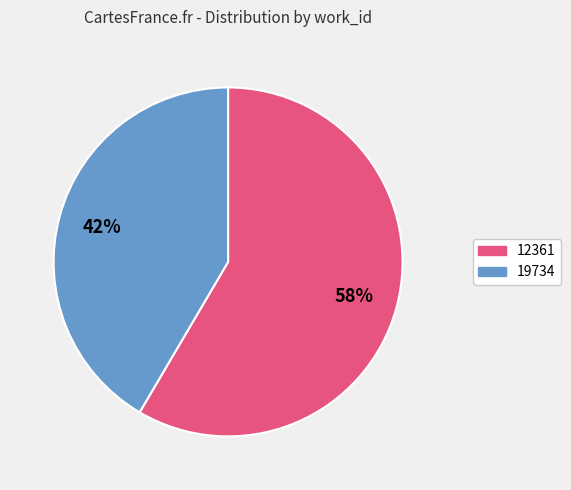

Count the number of slices in the pie.

2